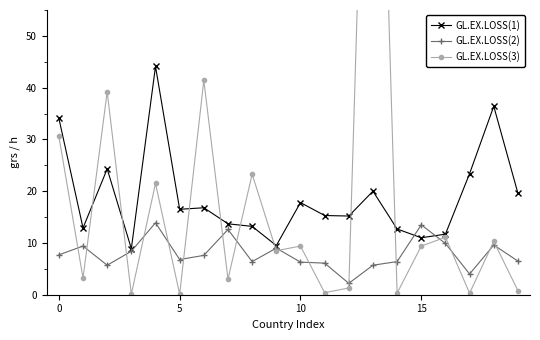

At how many categories does at least one series exceed 150?

1